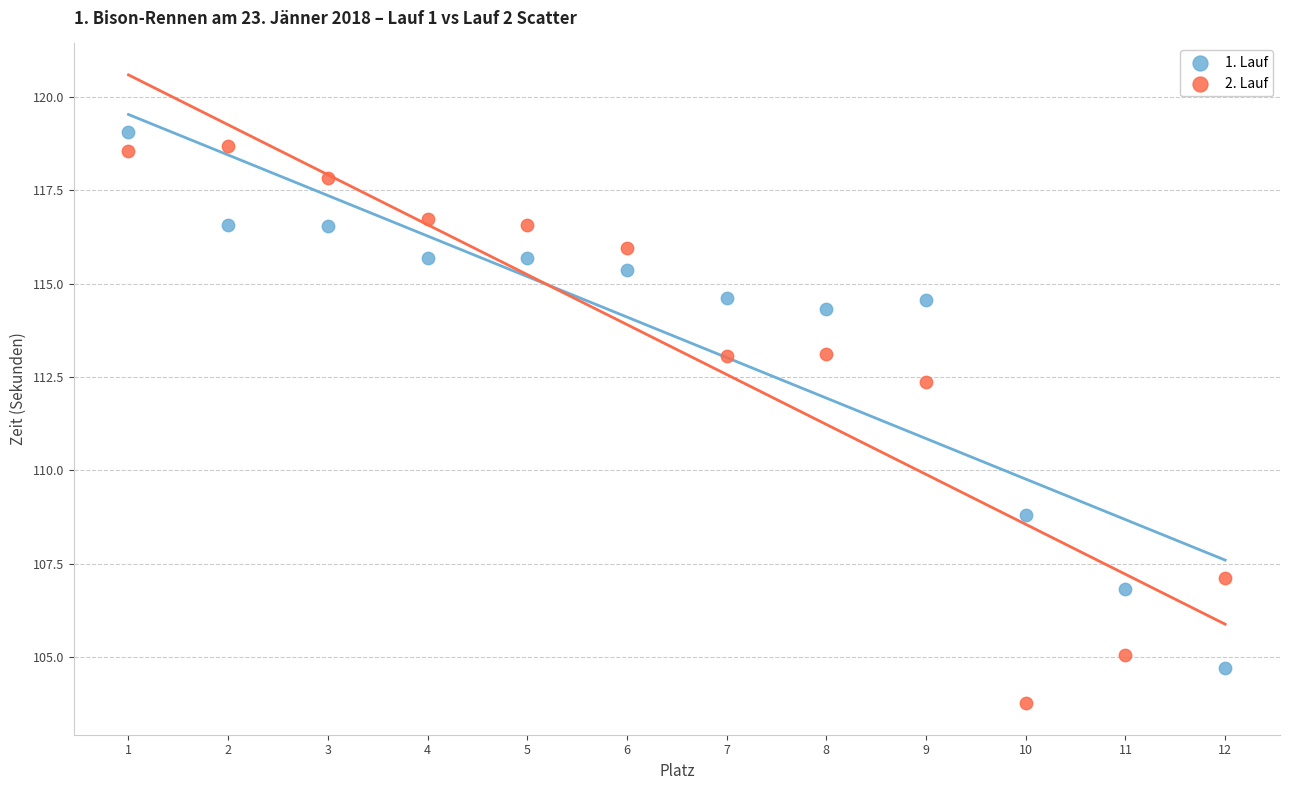

Which series has the largest Y range (max minus min)?

2. Lauf